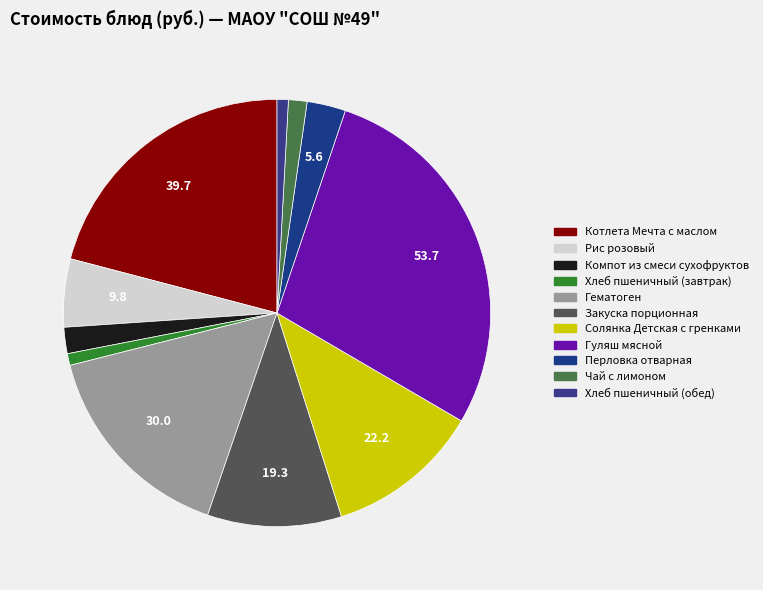

To the nearest percent, what portion does Компот из смеси сухофруктов represent?

2%